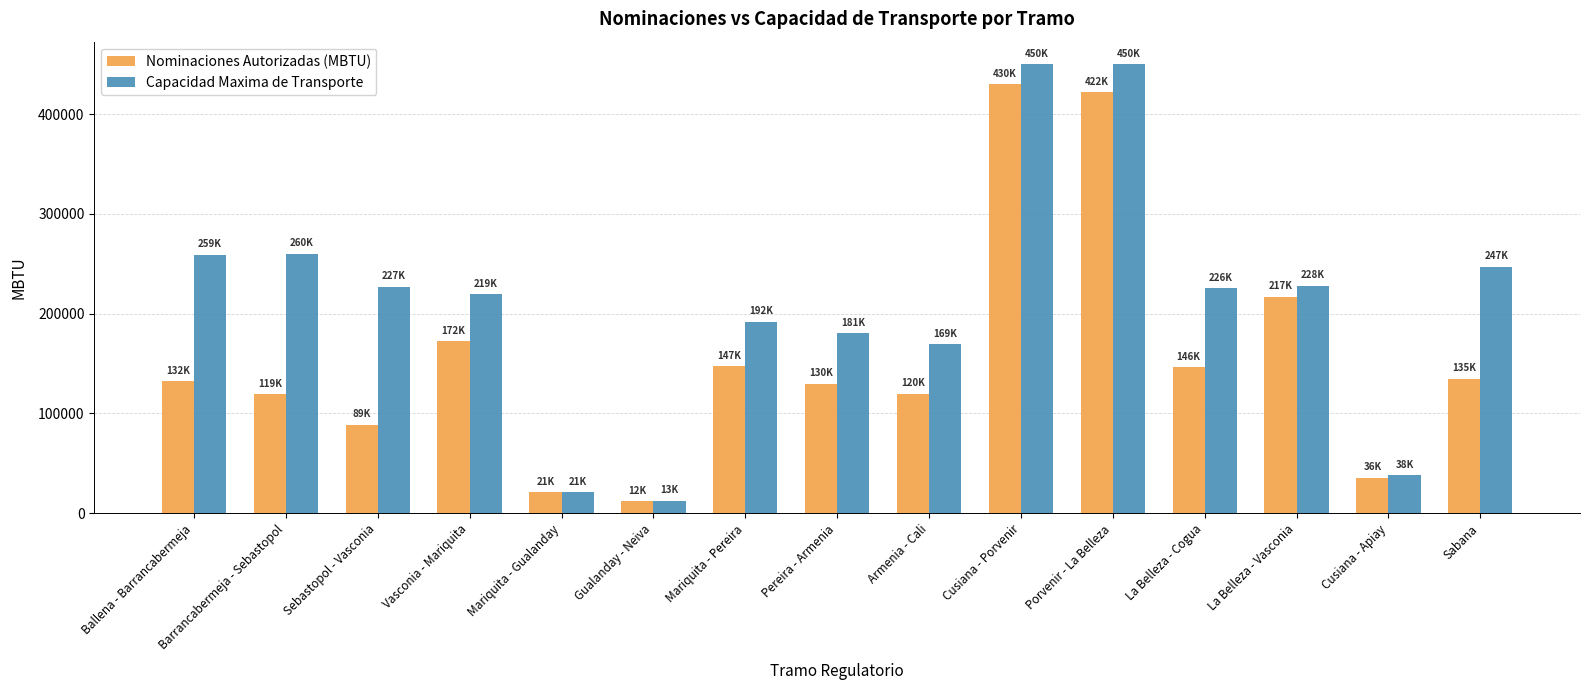

Is the value of Capacidad Maxima de Transporte at Pereira - Armenia greater than the value of Nominaciones Autorizadas (MBTU) at Cusiana - Apiay?

Yes